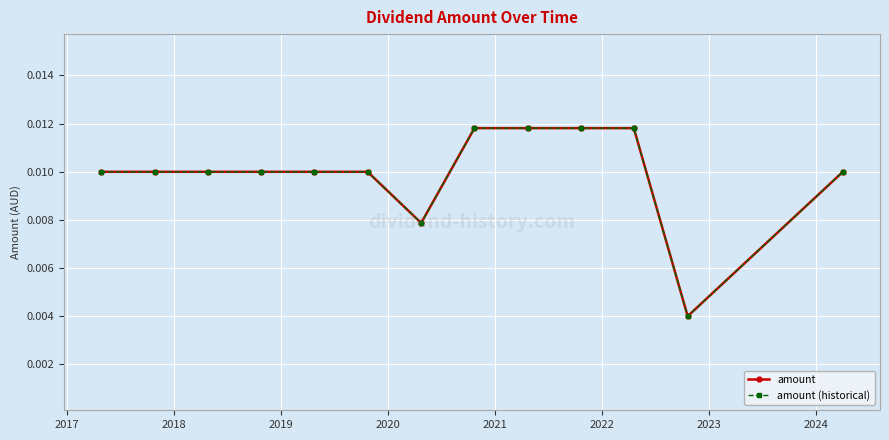

Which series has the largest total across all categories?

amount